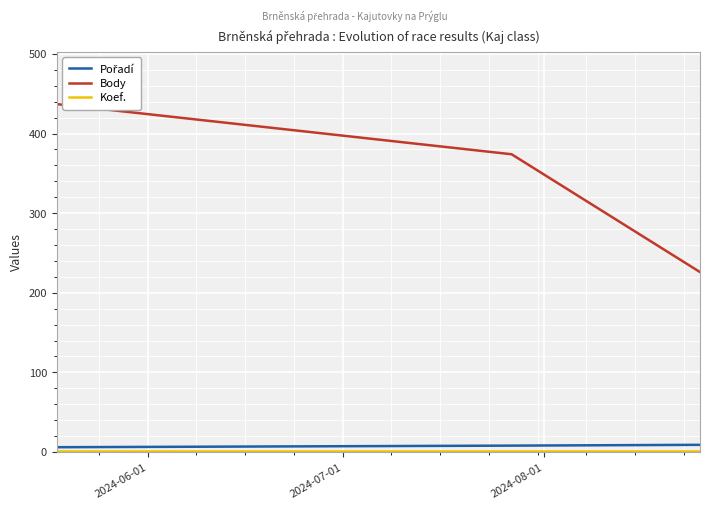

What is the greatest value displayed?

437